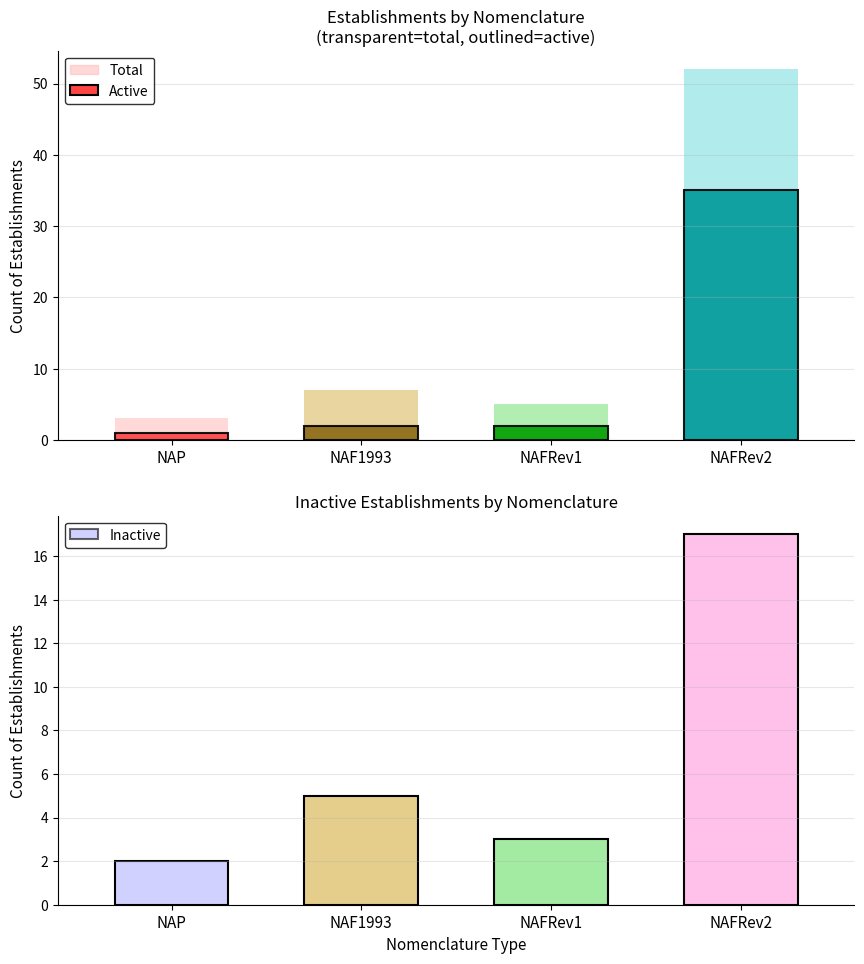

Where is Inactive (outlined) nearest to the value 9?

NAF1993